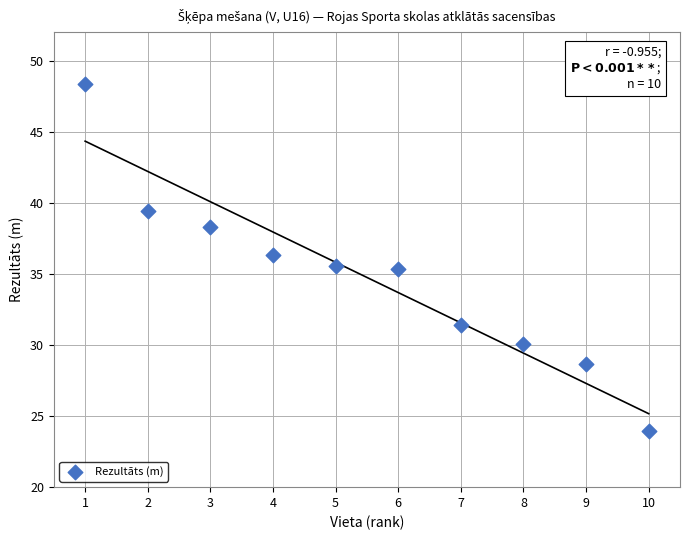

What is the average X value?

5.5